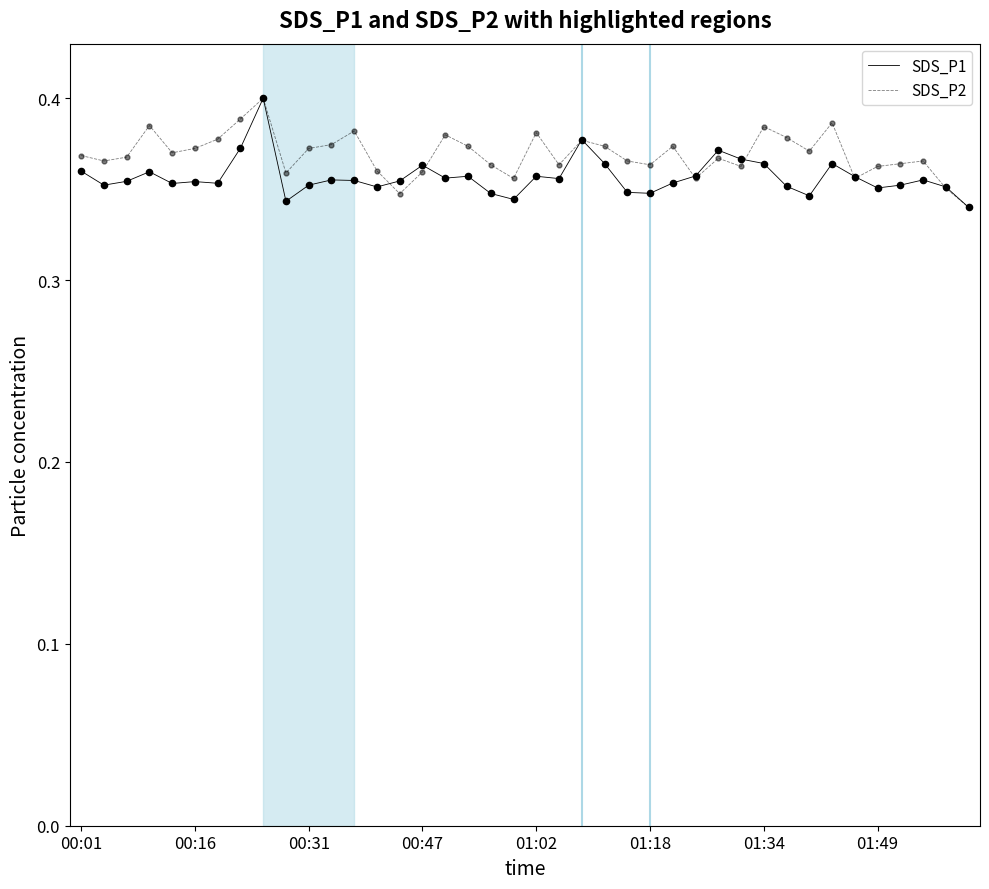

What are all the series names shown in the legend?

SDS_P1, SDS_P2